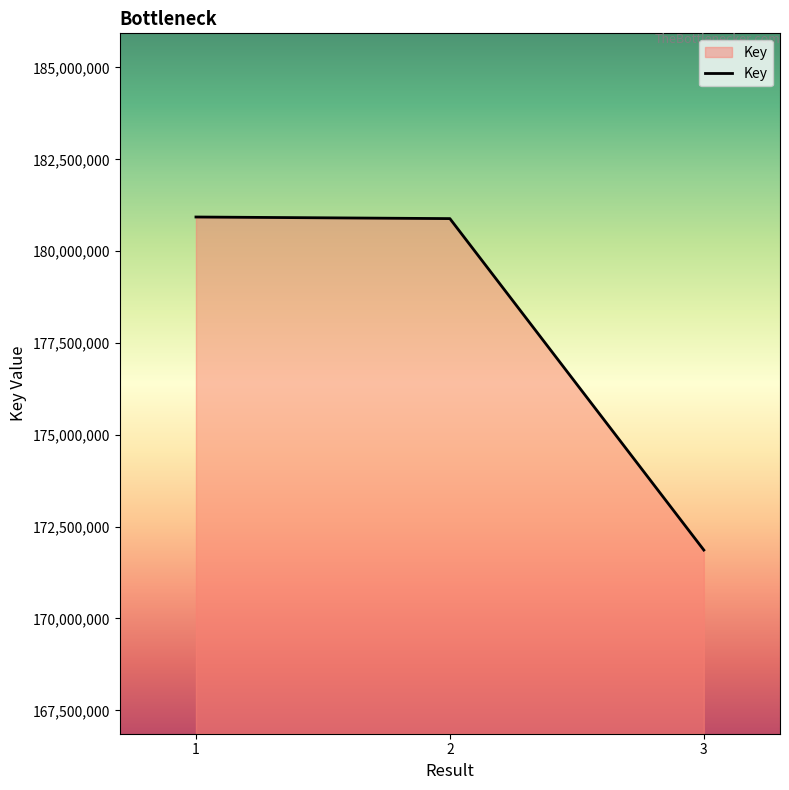

What is the difference between the maximum and minimum values?

9066056